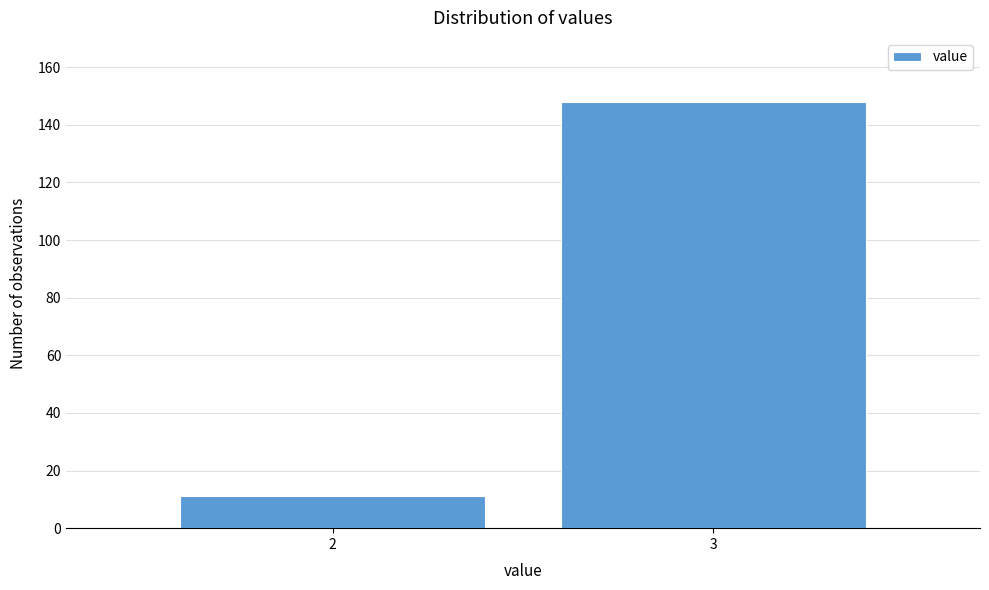

Reading left to right, transcribe all the data shown in this chart.

2=11	3=148